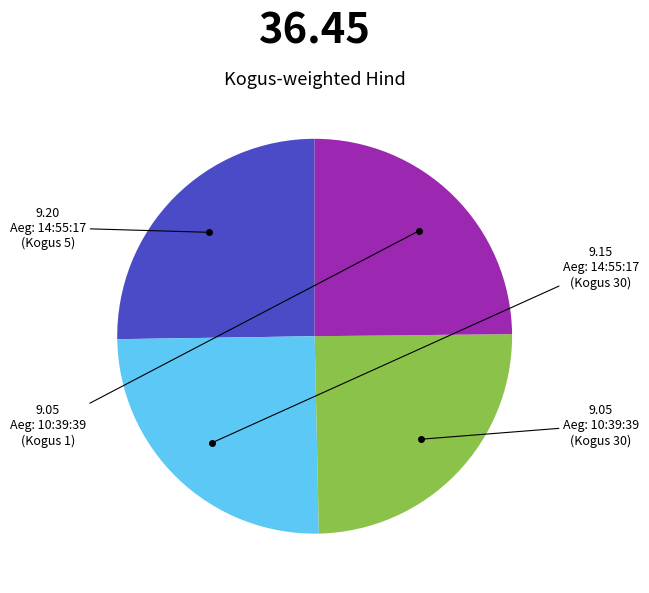

Is there any slice that represents more than half of the pie?

No